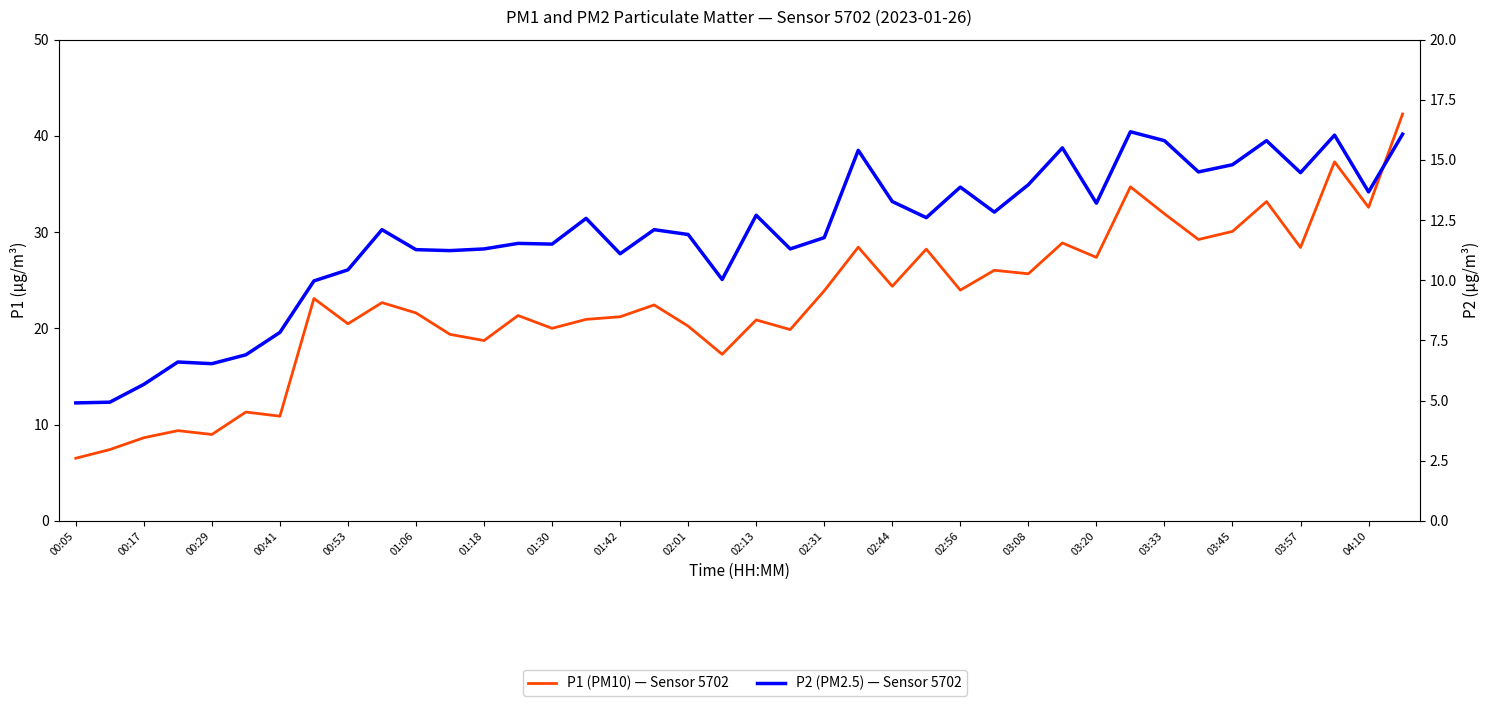

List the series in order of their overall mean, lowest first.

P2 (PM2.5) — Sensor 5702, P1 (PM10) — Sensor 5702